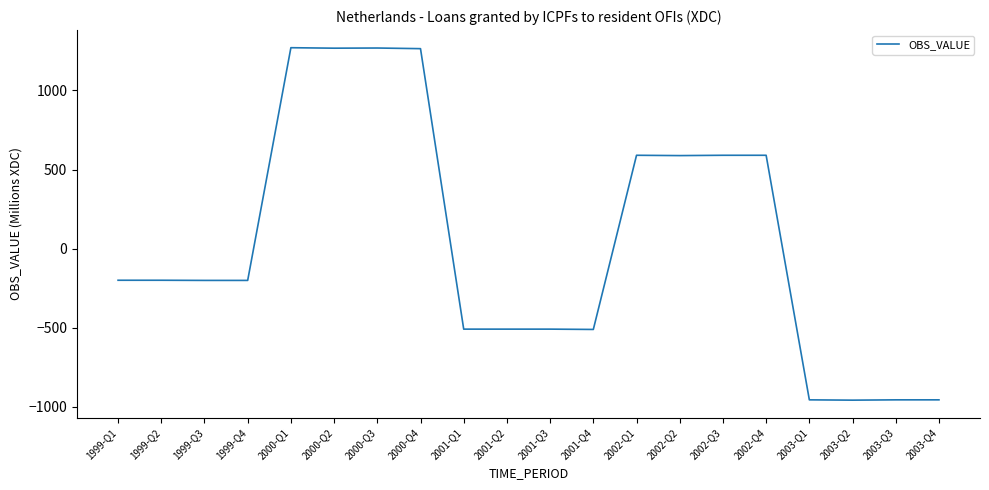

How many positive values are there?

8